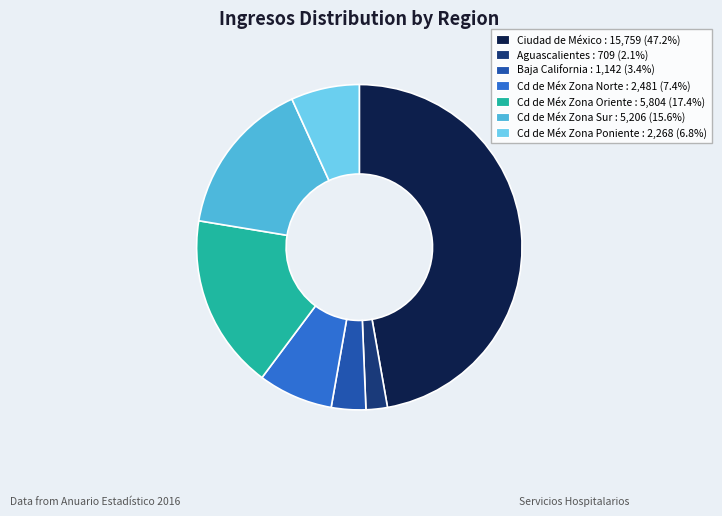

What is the ratio of the value at Ciudad de México to the value at Baja California?

13.8